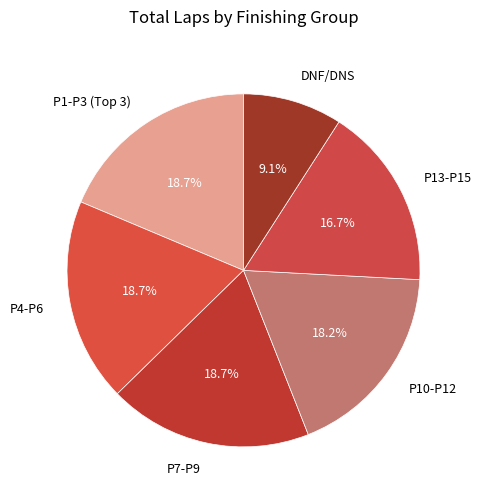

What is the total percentage of DNF/DNS and P4-P6?

27.8%